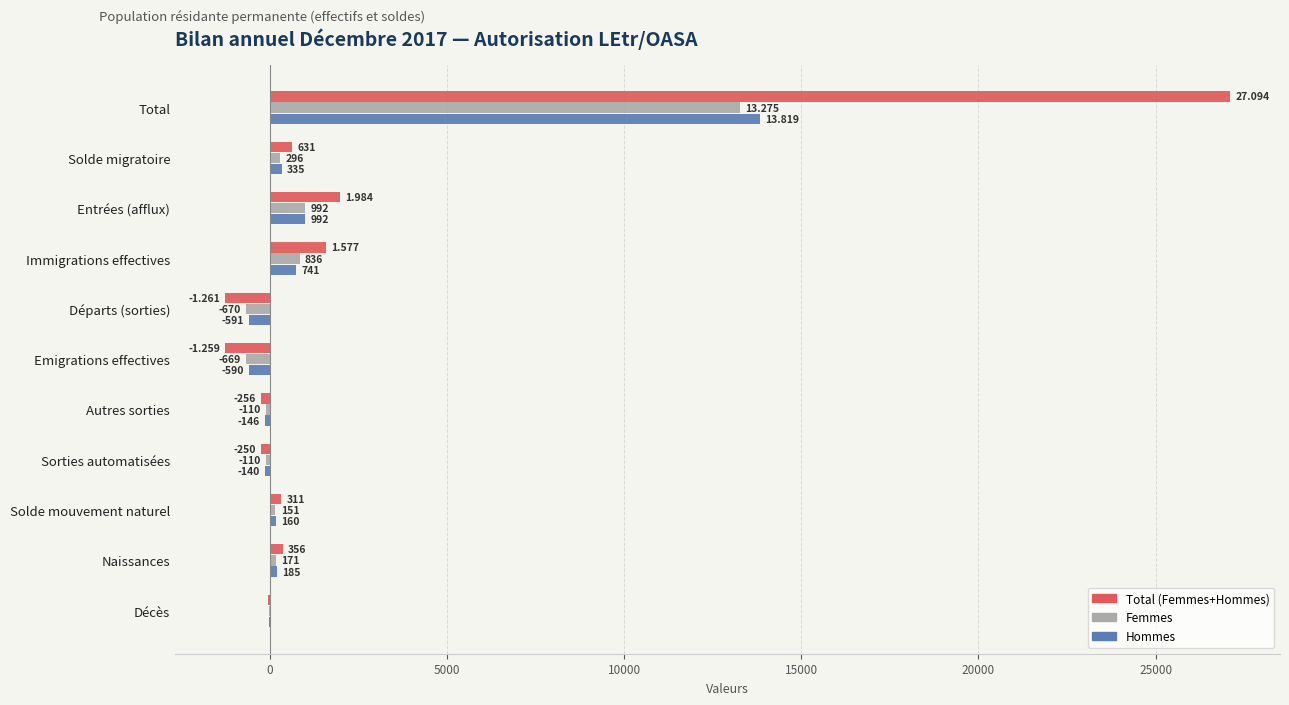

At which label does Hommes reach its peak?

Total